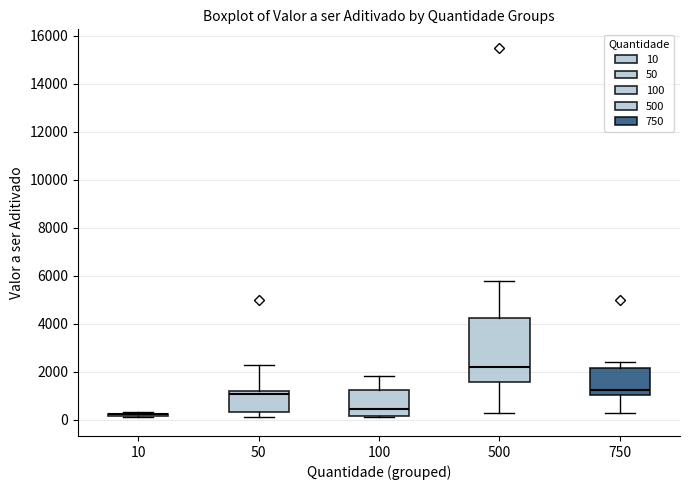

Comparing the boxes themselves (not the whiskers), which one is the tallest?

500